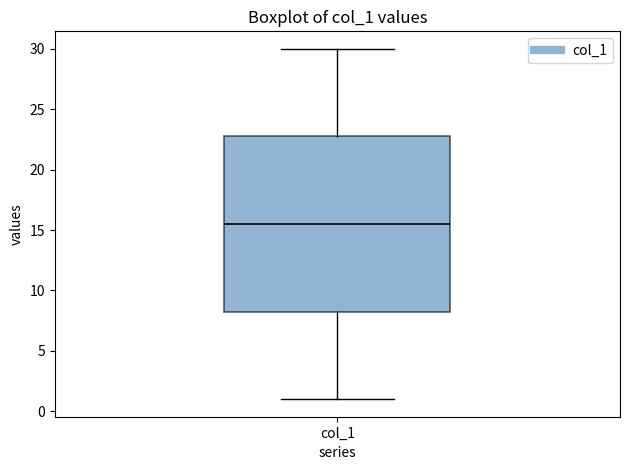

Transcribe this box plot: give where the median line is, the range the box spans, and where the two whiskers end, as read against the y-axis. The values are not printed on the chart, so give them approximately, as read against the axis.

median 15.5, box 8.5 to 23.0, whiskers 1.0 to 30.0